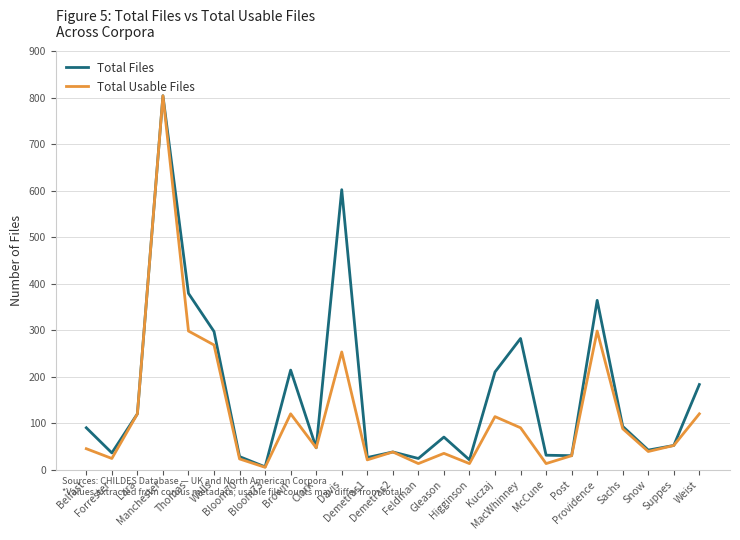

Which series has the largest range (max minus min)?

Total Usable Files